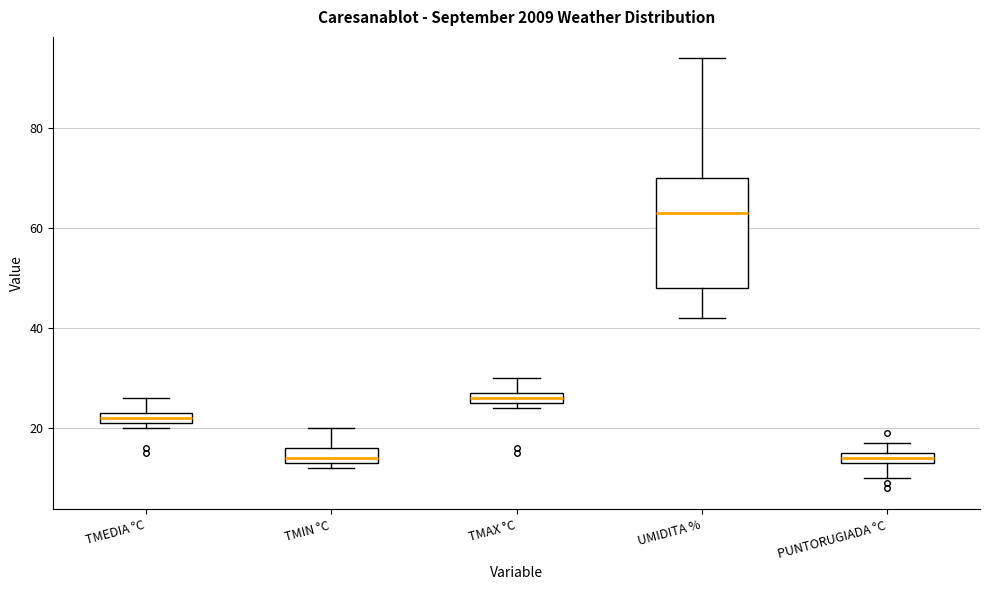

Where is the upper edge of the box for TMIN °C on the y-axis? The values are not printed on the chart, so give them approximately, as read against the axis.

16